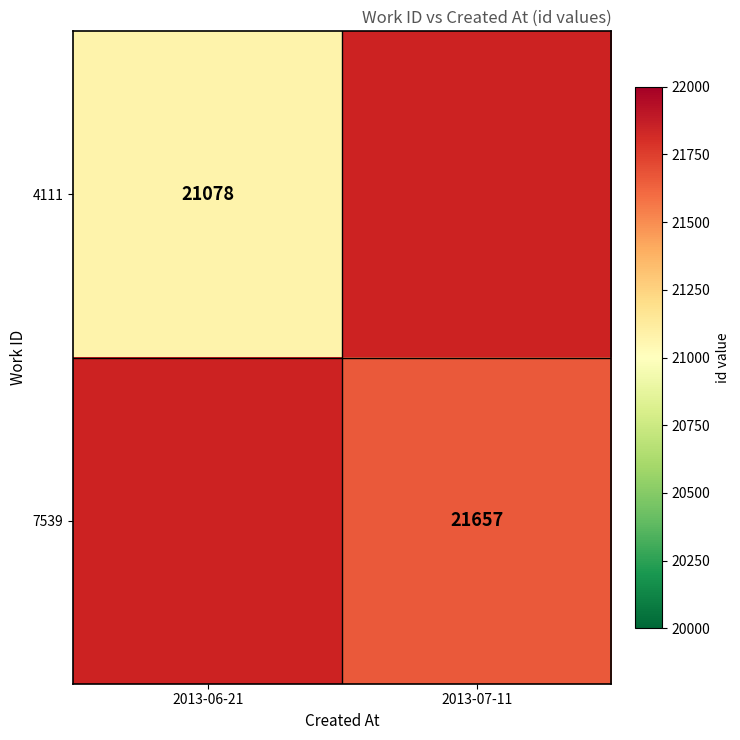

Which label corresponds to the smallest value in the chart?

2013-06-21